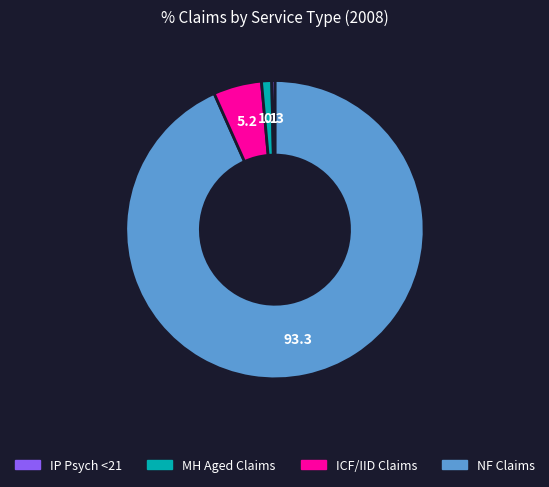

Does any single category account for the majority?

Yes